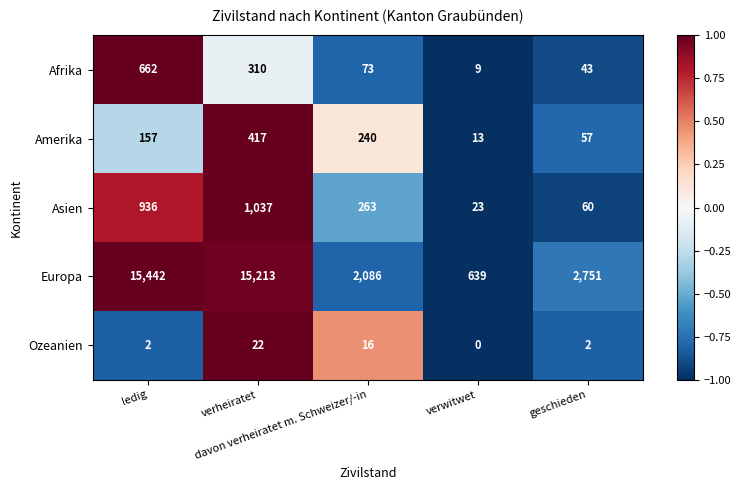

What is the maximum value shown in the chart?

15442